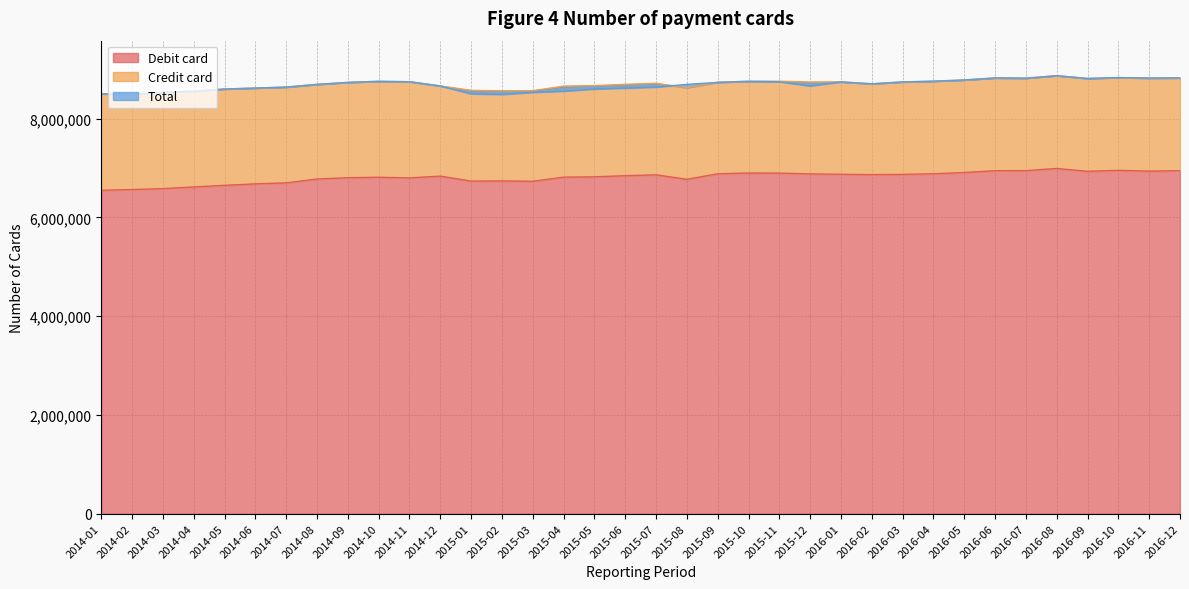

What is the average value of the Debit card series?

6812329